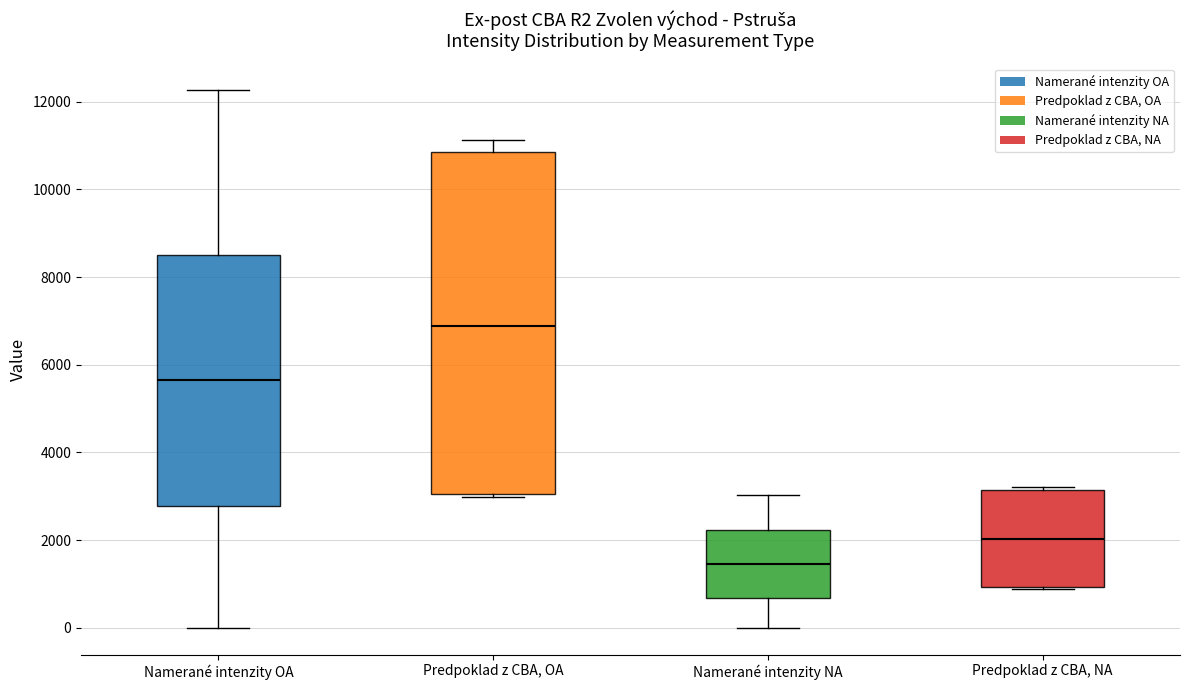

Comparing the boxes themselves (not the whiskers), which one is the tallest?

Predpoklad z CBA, OA